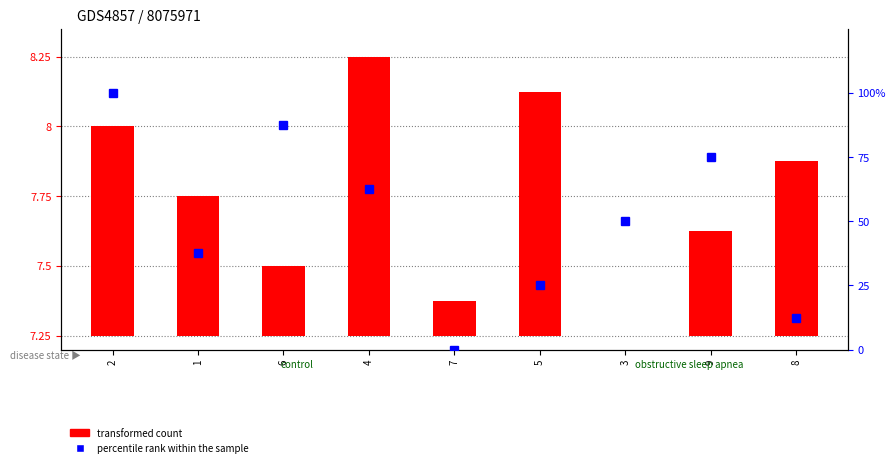

Which series has the largest total across all categories?

percentile rank within the sample